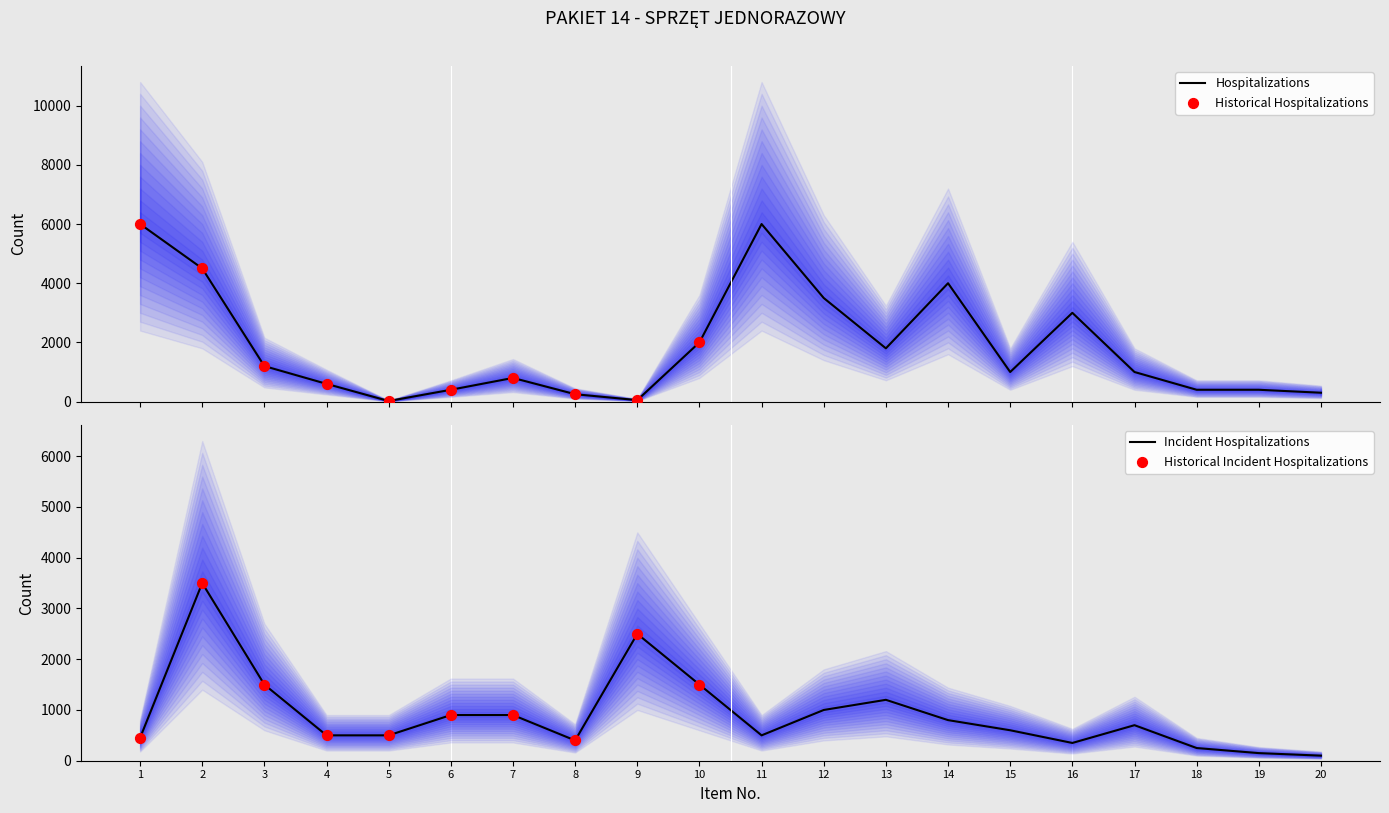

Which series has the largest Y range (max minus min)?

Quantity (top)